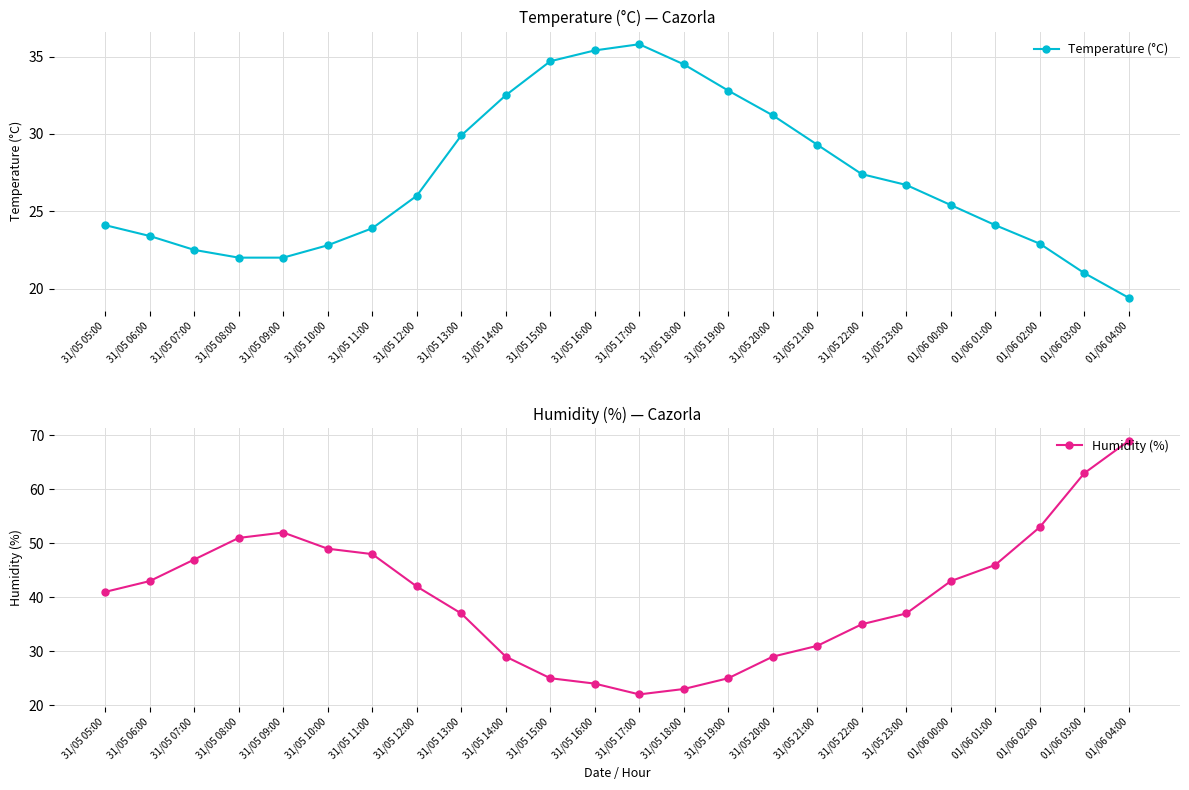

The value of Humidity (%) at 31/05 09:00 is 83.6. True or false?

False